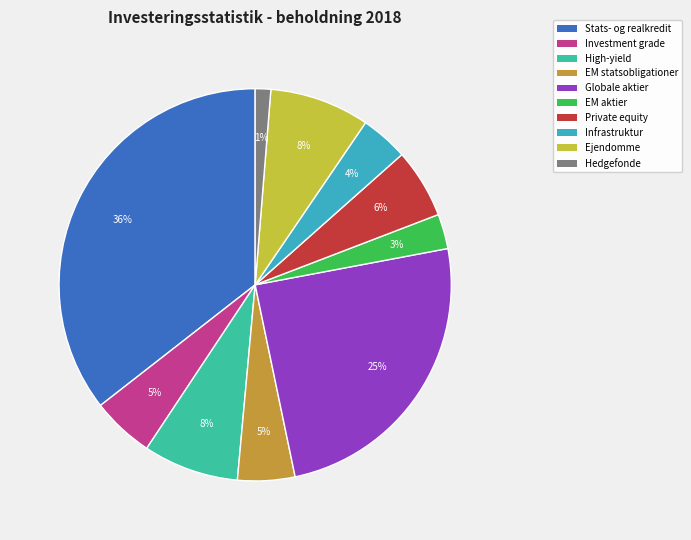

To the nearest percent, what is the average slice percentage?

10%